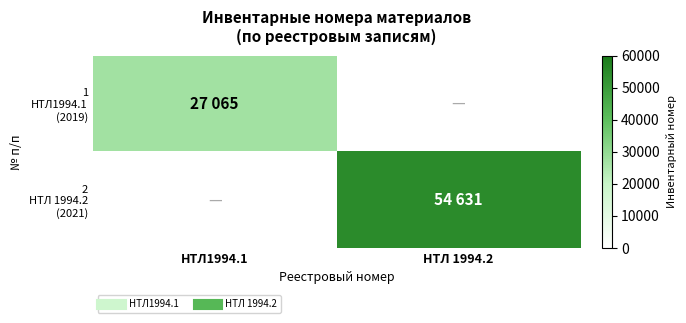

Which category has the lowest value in the 1 НТЛ1994.1 (2019) series?

НТЛ1994.1